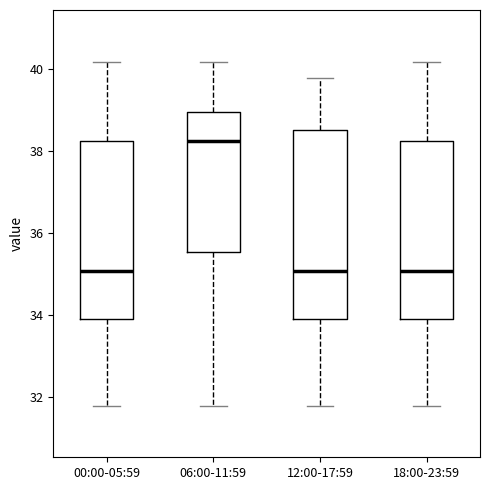

Reading left to right, read every box against the y-axis: the position of its median line, the range the box covers, and the ends of its whiskers. The values are not printed on the chart, so give them approximately, as read against the axis.

00:00-05:59: median 35.0, box 34.0 to 38.2, whiskers 31.8 to 40.2
06:00-11:59: median 38.2, box 35.6 to 39.0, whiskers 31.8 to 40.2
12:00-17:59: median 35.0, box 34.0 to 38.6, whiskers 31.8 to 39.8
18:00-23:59: median 35.0, box 34.0 to 38.2, whiskers 31.8 to 40.2